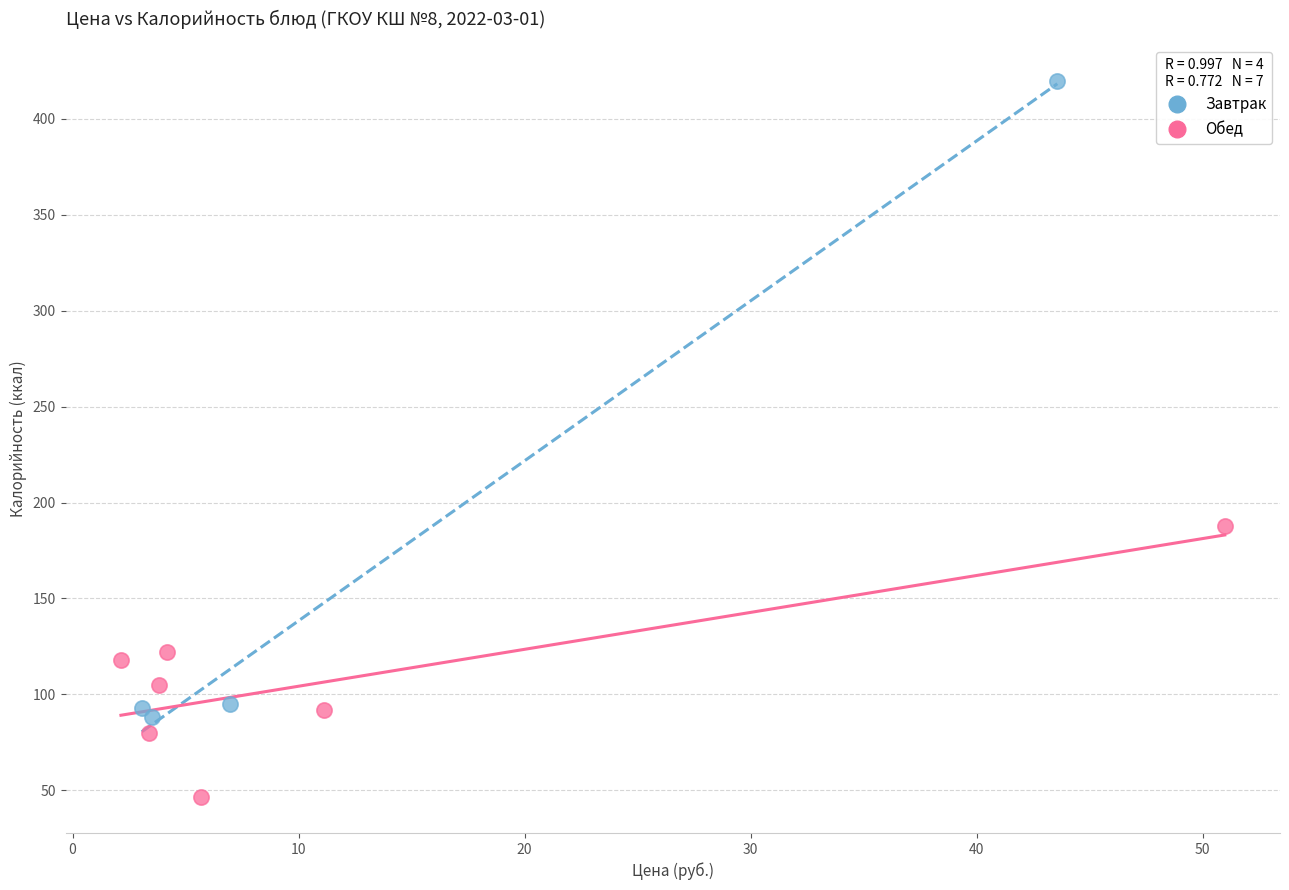

Which series contains the lowest Y value?

Обед